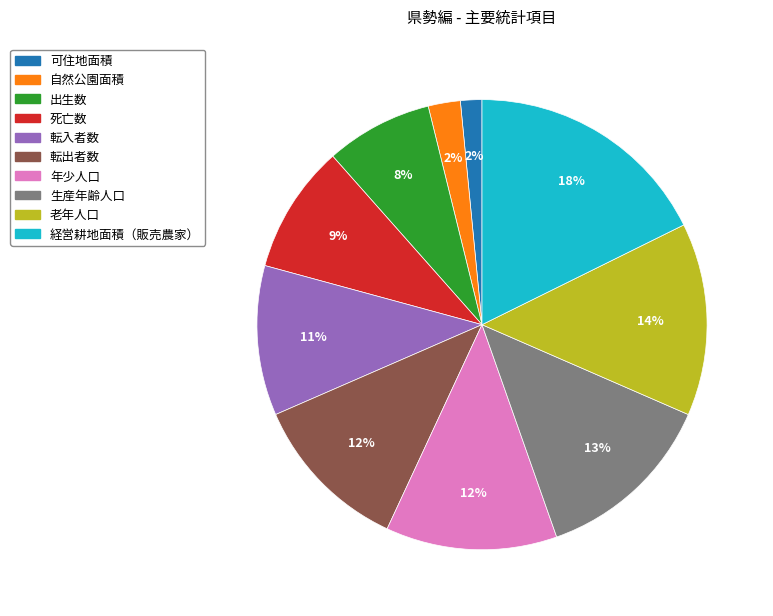

How many slices are in this pie chart?

10